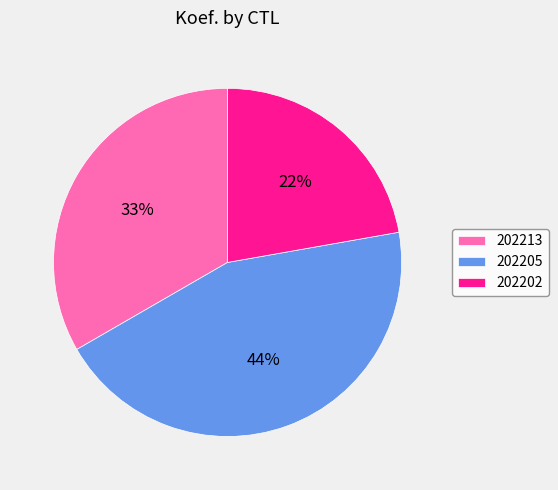

How many segments does this pie chart have?

3